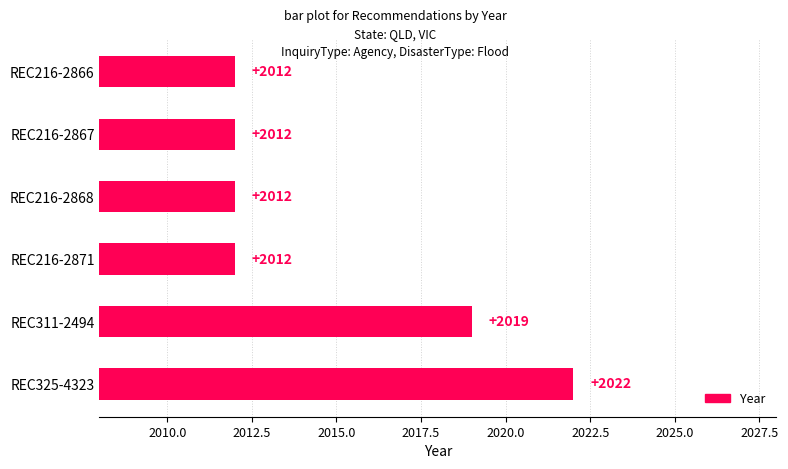

What is the minimum value shown in the chart?

2012